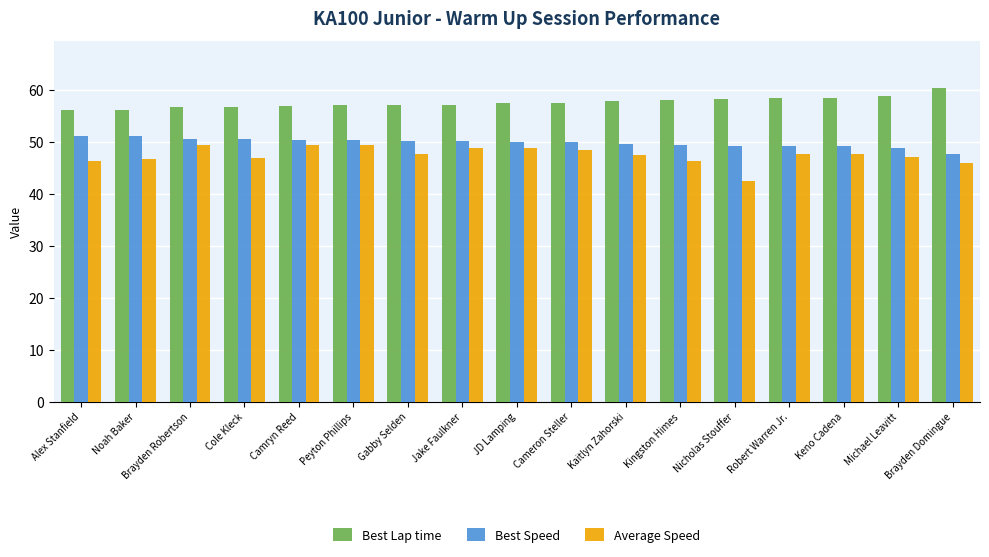

Is the value of Best Speed at Camryn Reed greater than the value of Average Speed at Michael Leavitt?

Yes